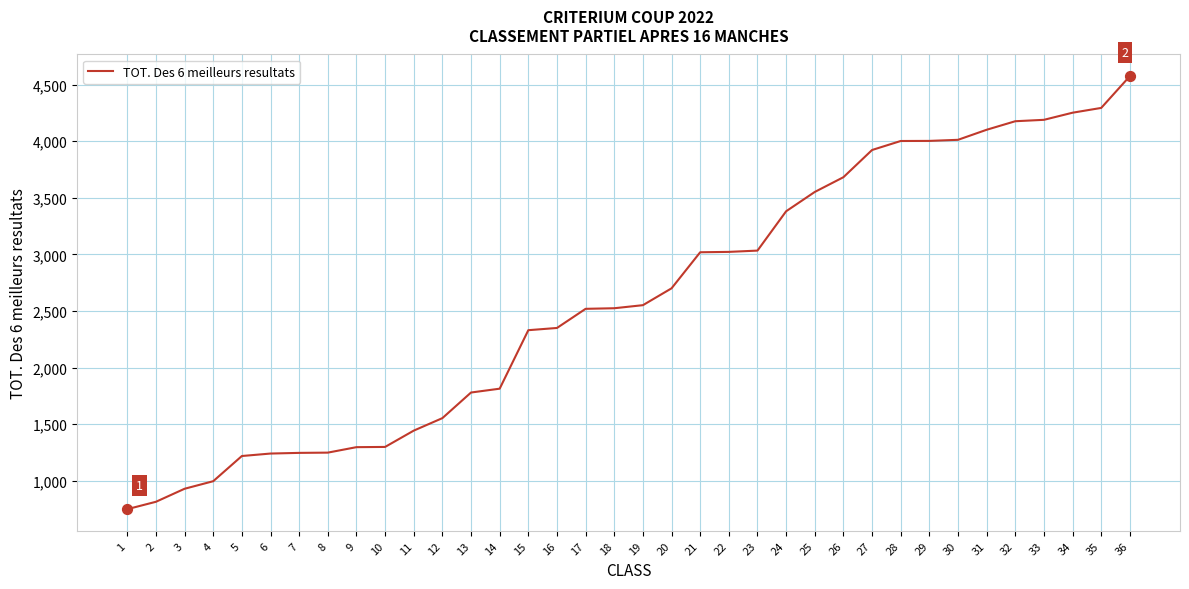

Approximately how many times larger is the value at 34 compared to 29?

1.1